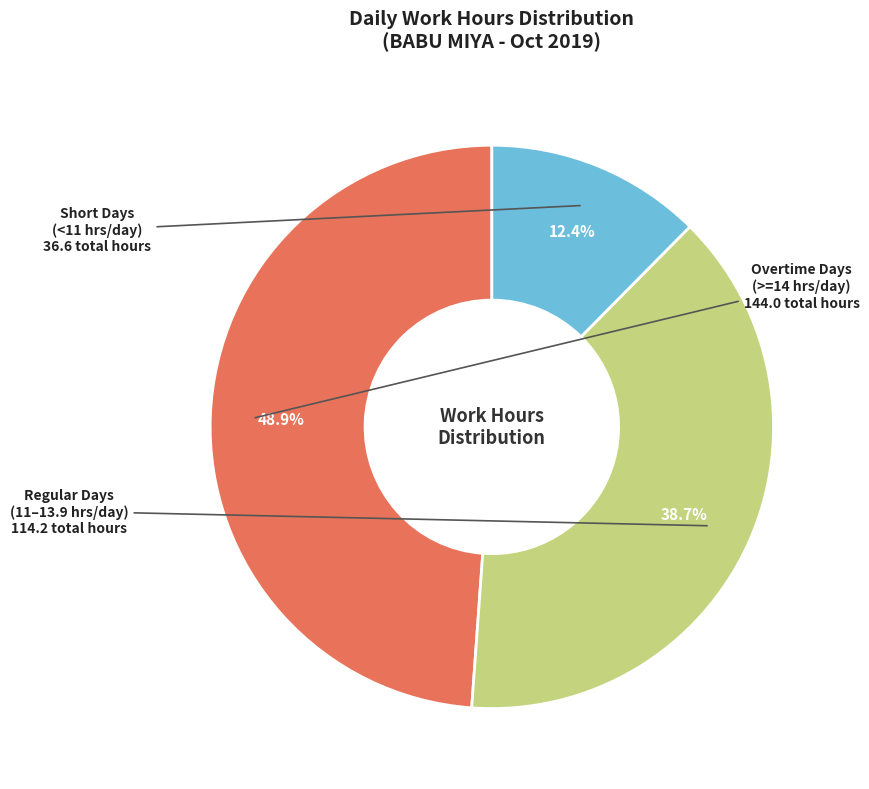

Is there any slice that represents more than half of the pie?

No